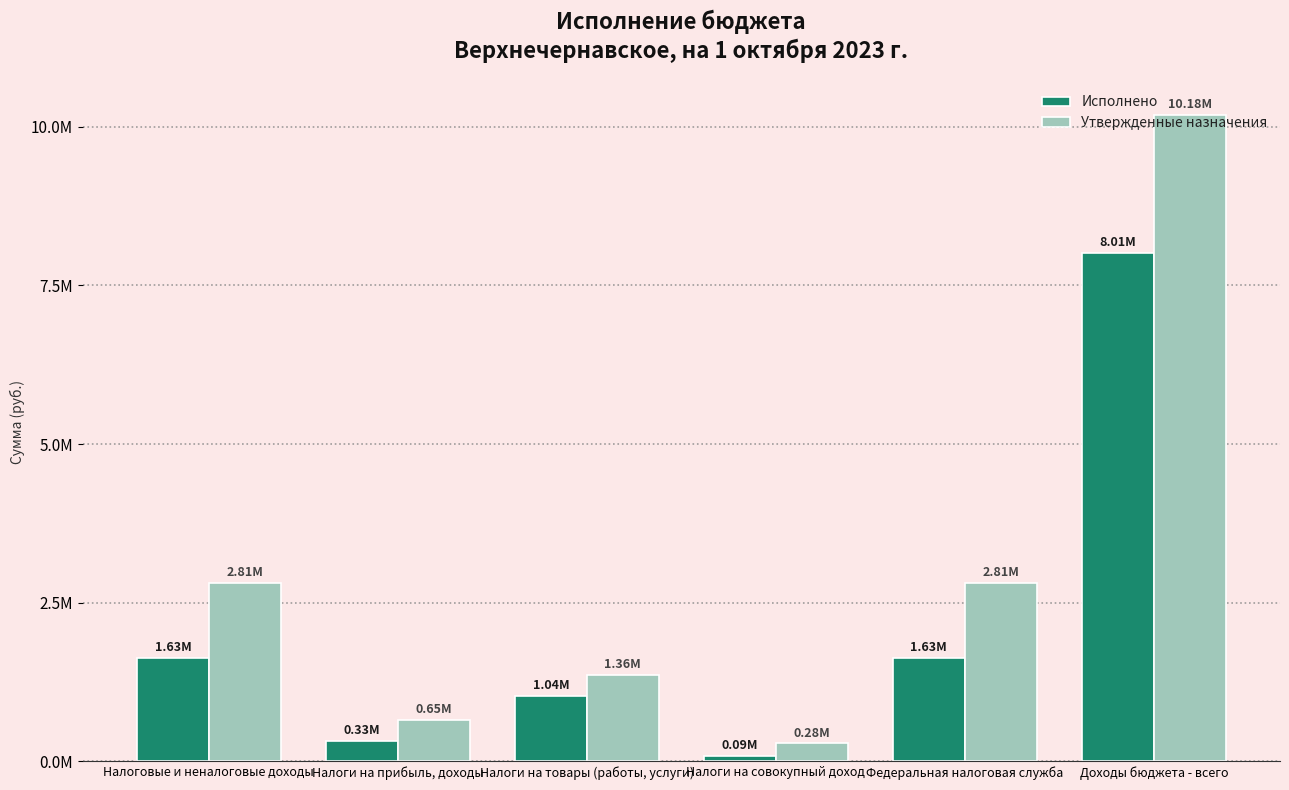

Is the value of Утвержденные назначения at Налоги на товары (работы, услуги) greater than the value of Исполнено at Доходы бюджета - всего?

No